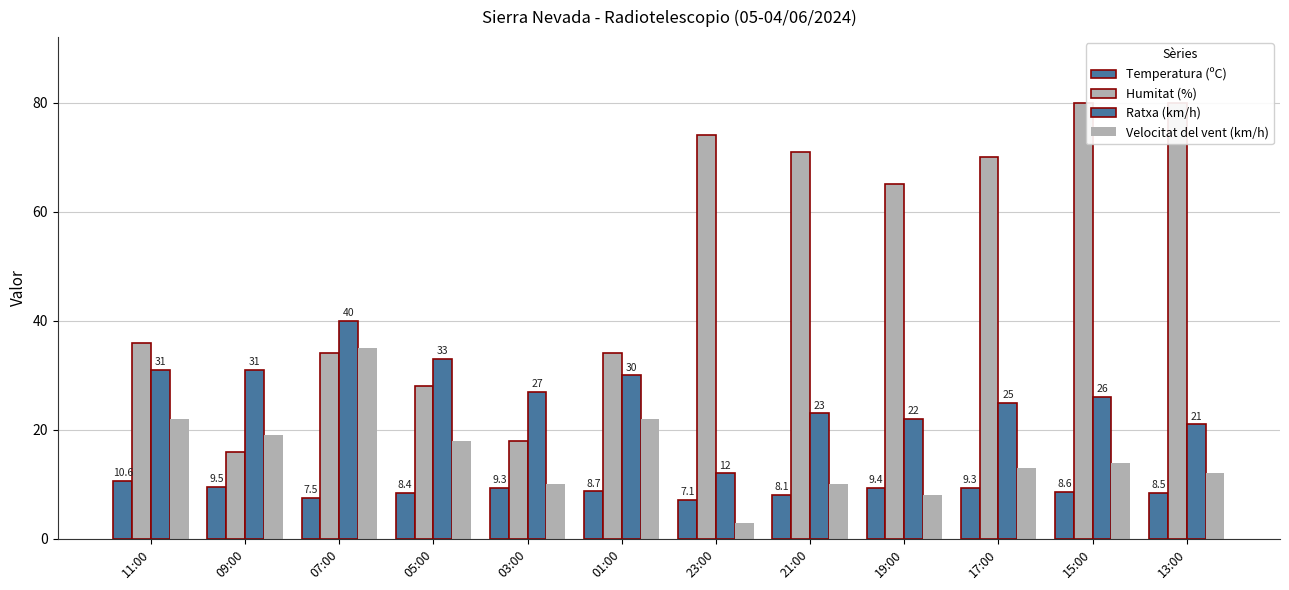

What is the difference between the Ratxa (km/h) values at 17:00 and 13:00?

4.0